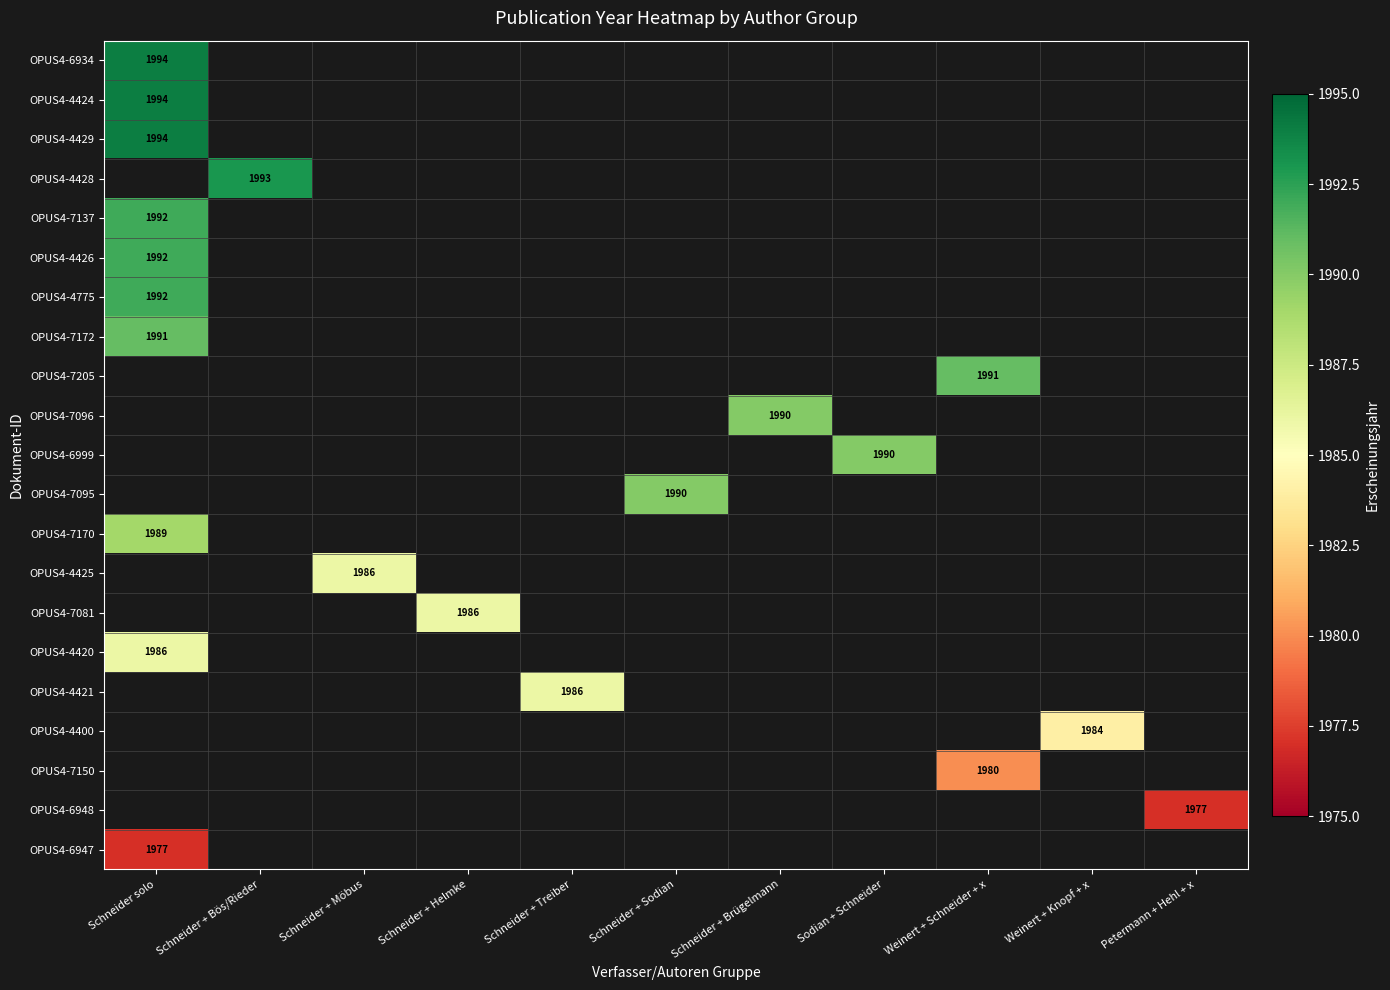

What value does the OPUS4-7095 series have at Schneider + Sodian?

1990.0